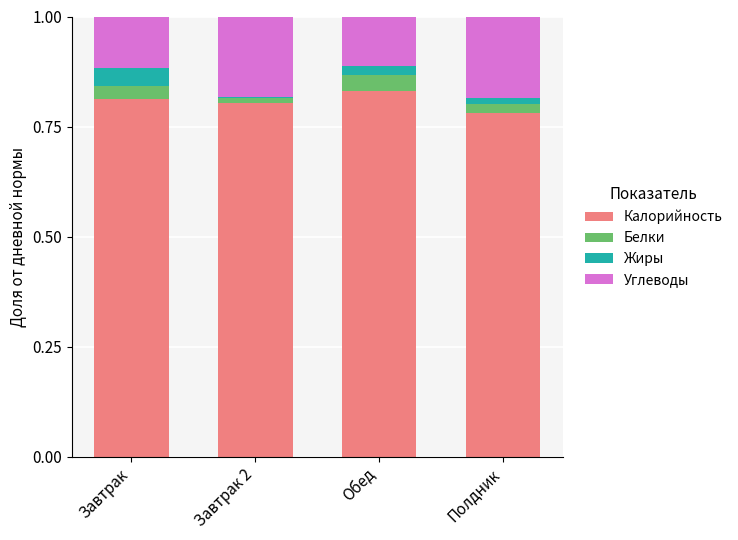

True or false: Калорийность has a value of 0.3 at Полдник.

False